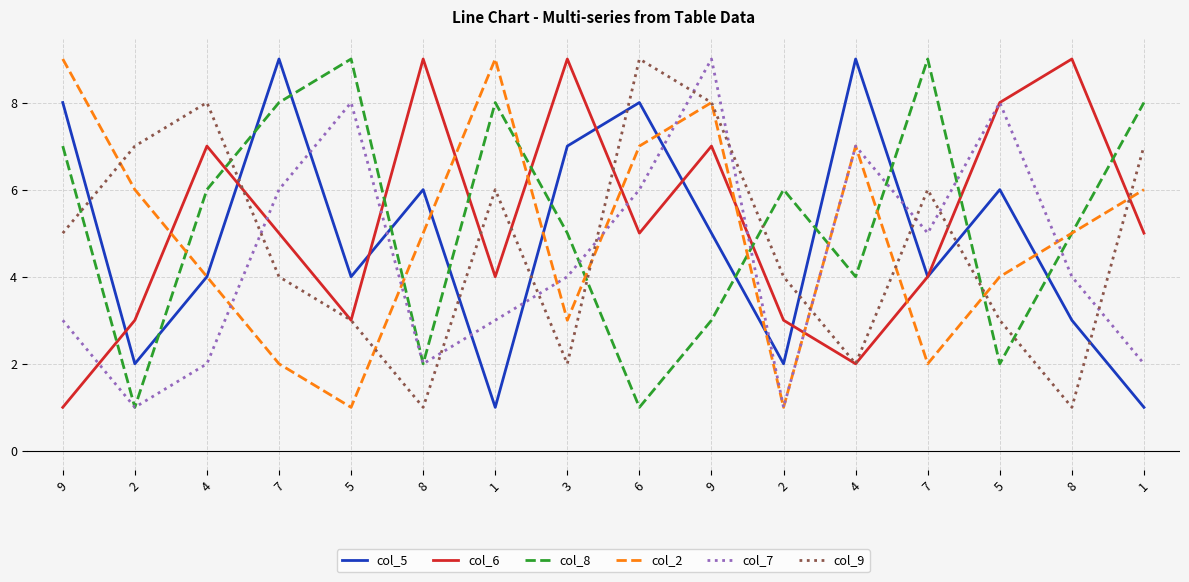

Count the col_6 values in the range 3 to 8.

11